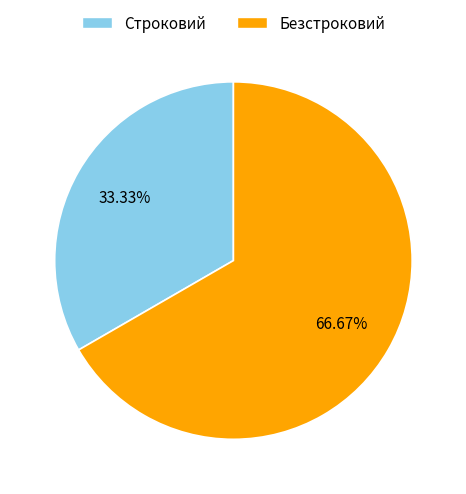

What is the total percentage of Безстроковий and Строковий?

100.0%